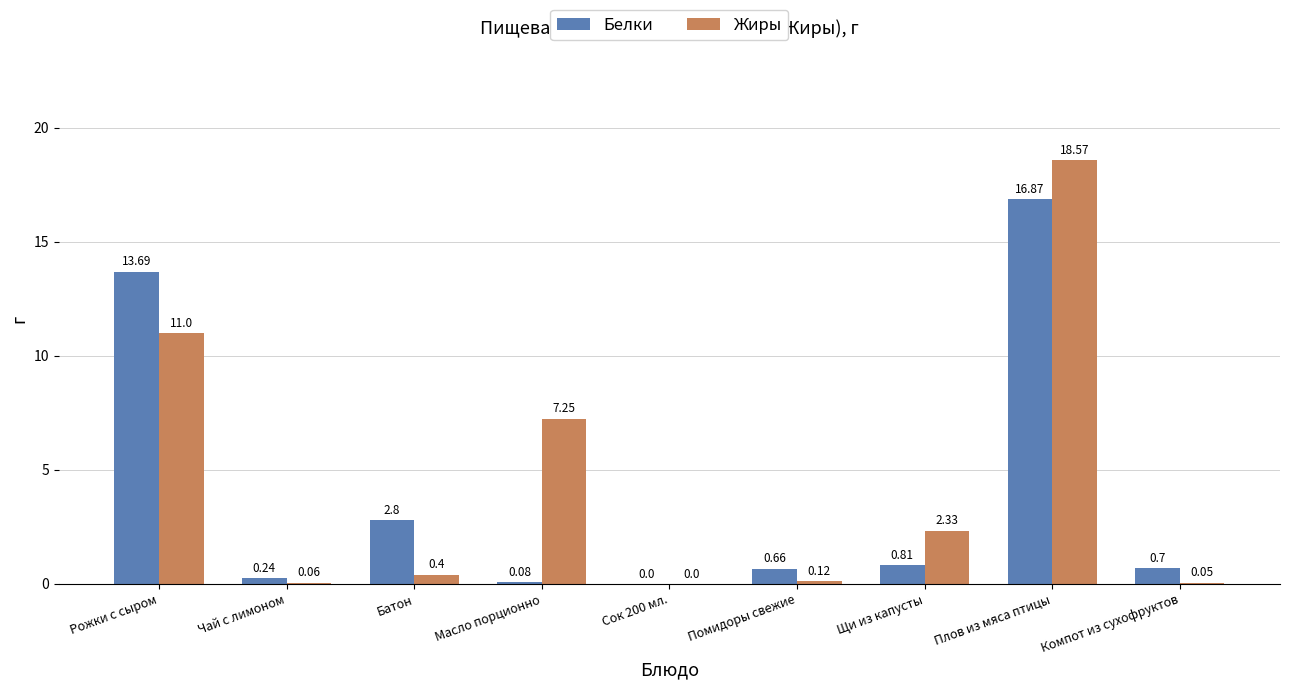

Are the bars grouped side by side (vs. stacked)?

Yes